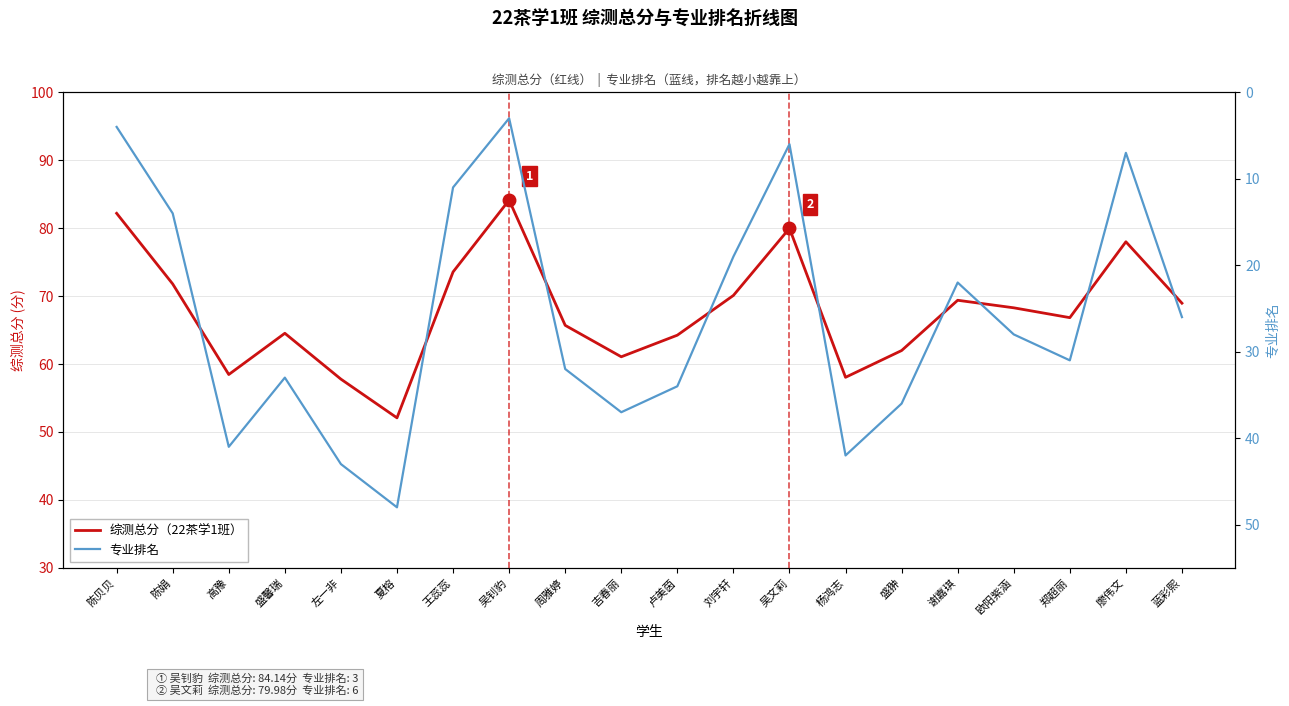

Rank the categories by 综测总分（22茶学1班） value from lowest to highest.

夏榕, 左一非, 杨鸿志, 高豫, 吉春丽, 盛翀, 卢美茵, 盛馨瑞, 周雅婷, 郑超丽, 欧阳紫涵, 蓝彩熙, 谢嘉琪, 刘宇轩, 陈娟, 王蕊蕊, 廖伟文, 吴文莉, 陈贝贝, 吴钊豹